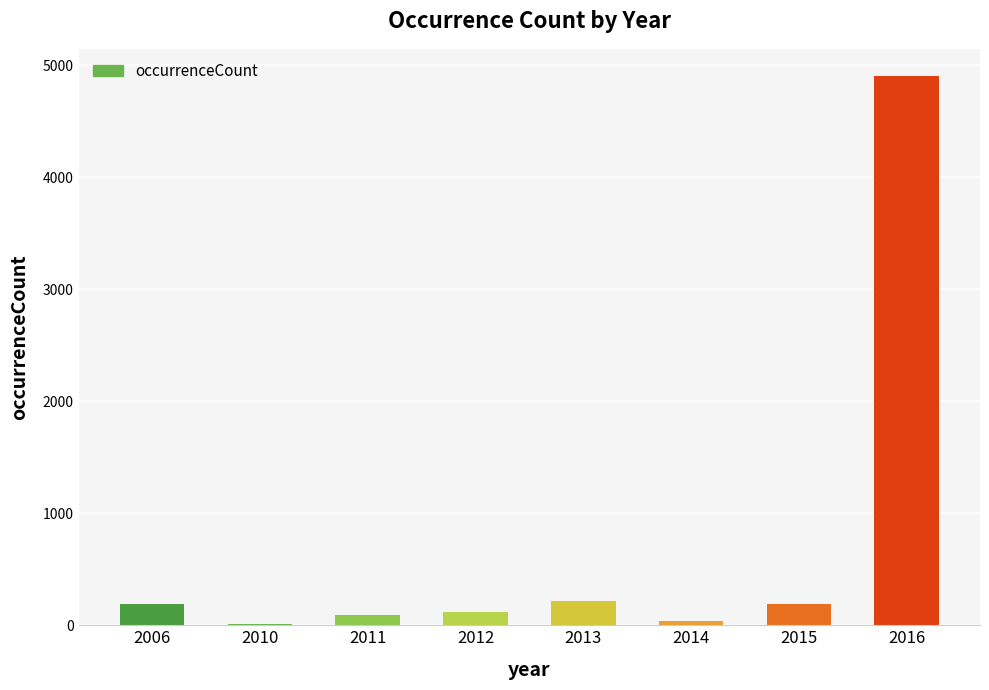

What is the ratio of the value at 2012 to the value at 2006?

0.6